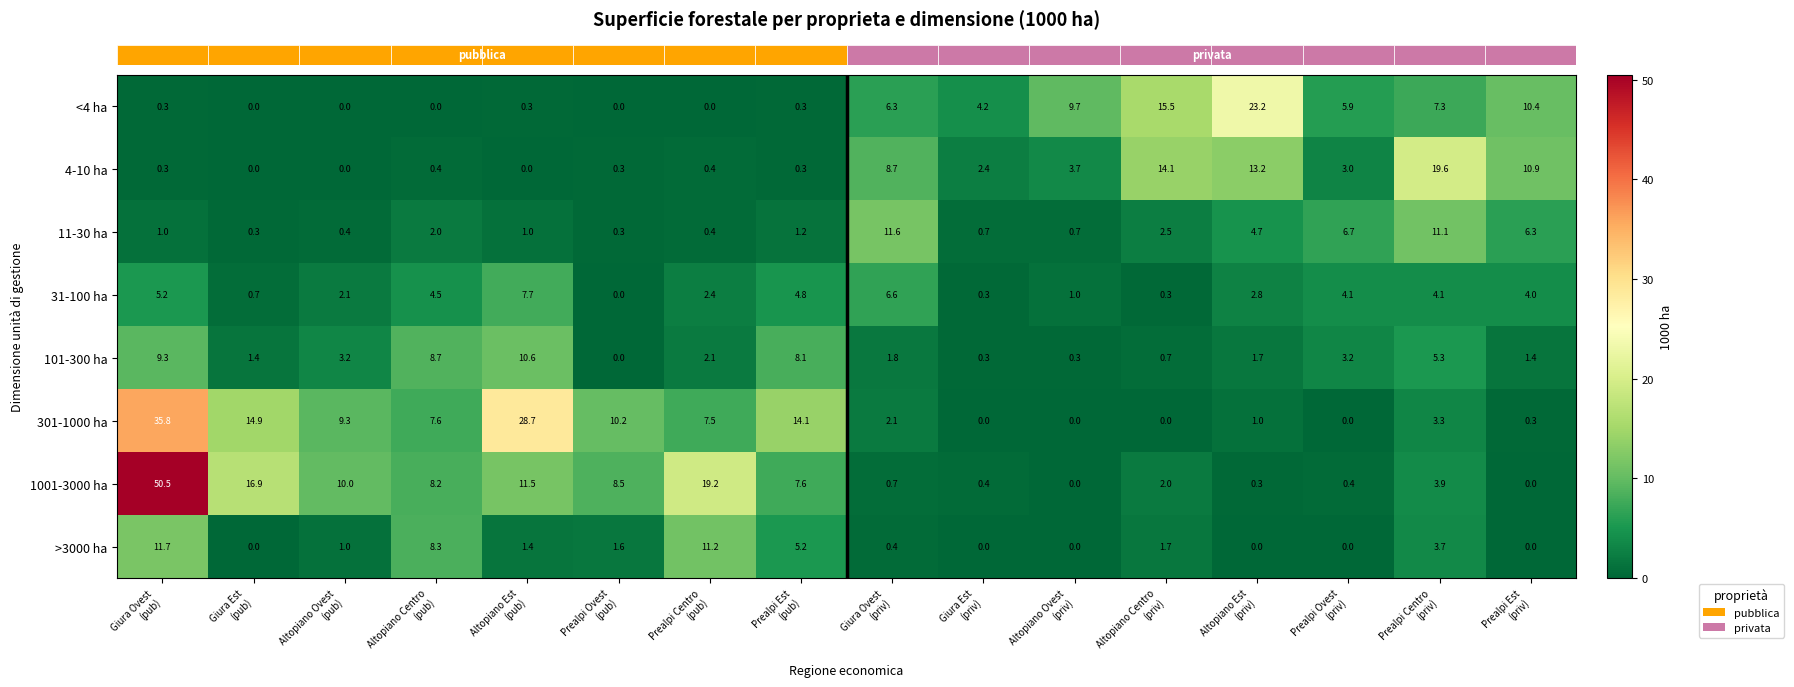

Which series has the largest range (max minus min)?

1001-3000 ha